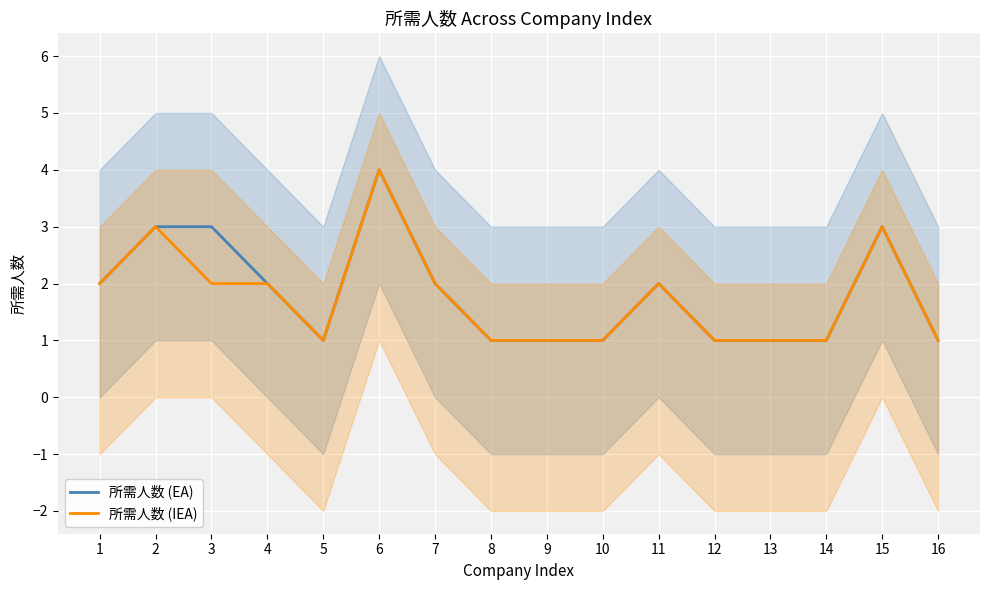

Which category has the highest value in the 所需人数 (IEA) series?

6